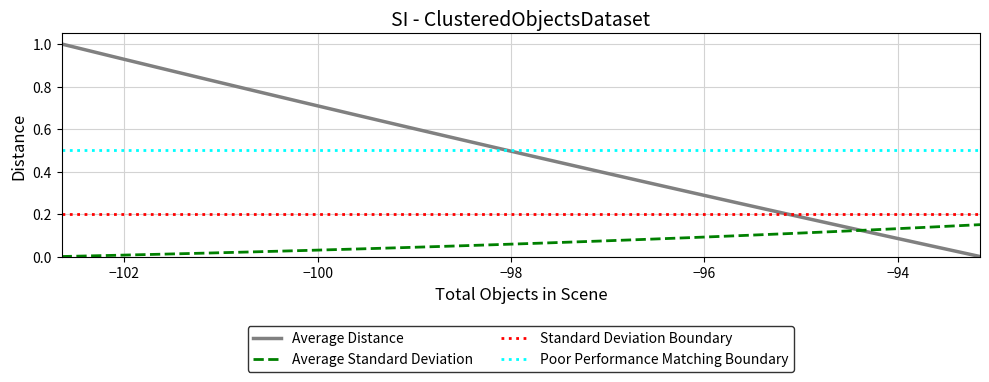

After their last crossing, which series has the higher values: Average Distance or Average Standard Deviation?

Average Standard Deviation